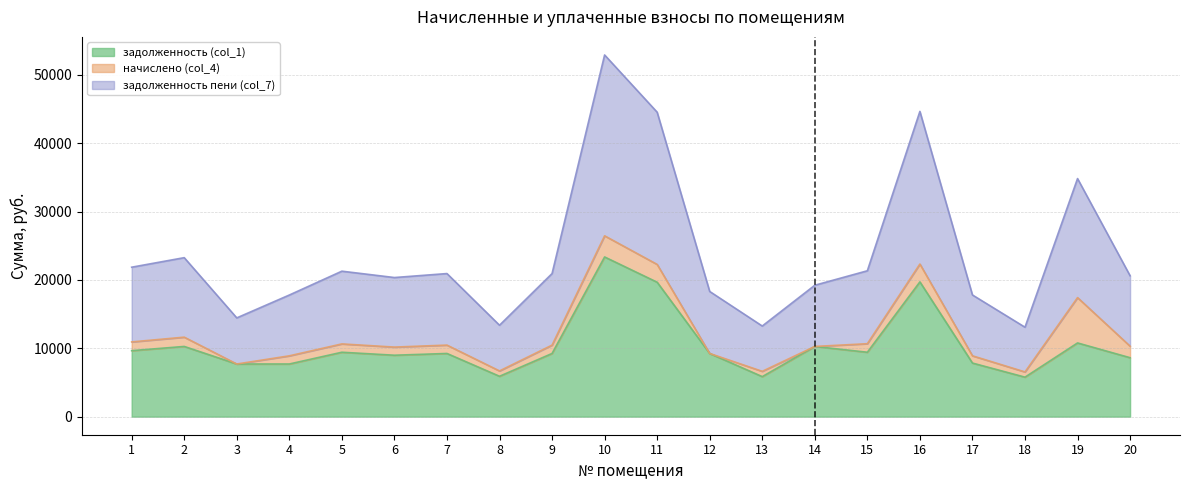

The value of задолженность (col_1) at 6 is 8988.0. True or false?

True